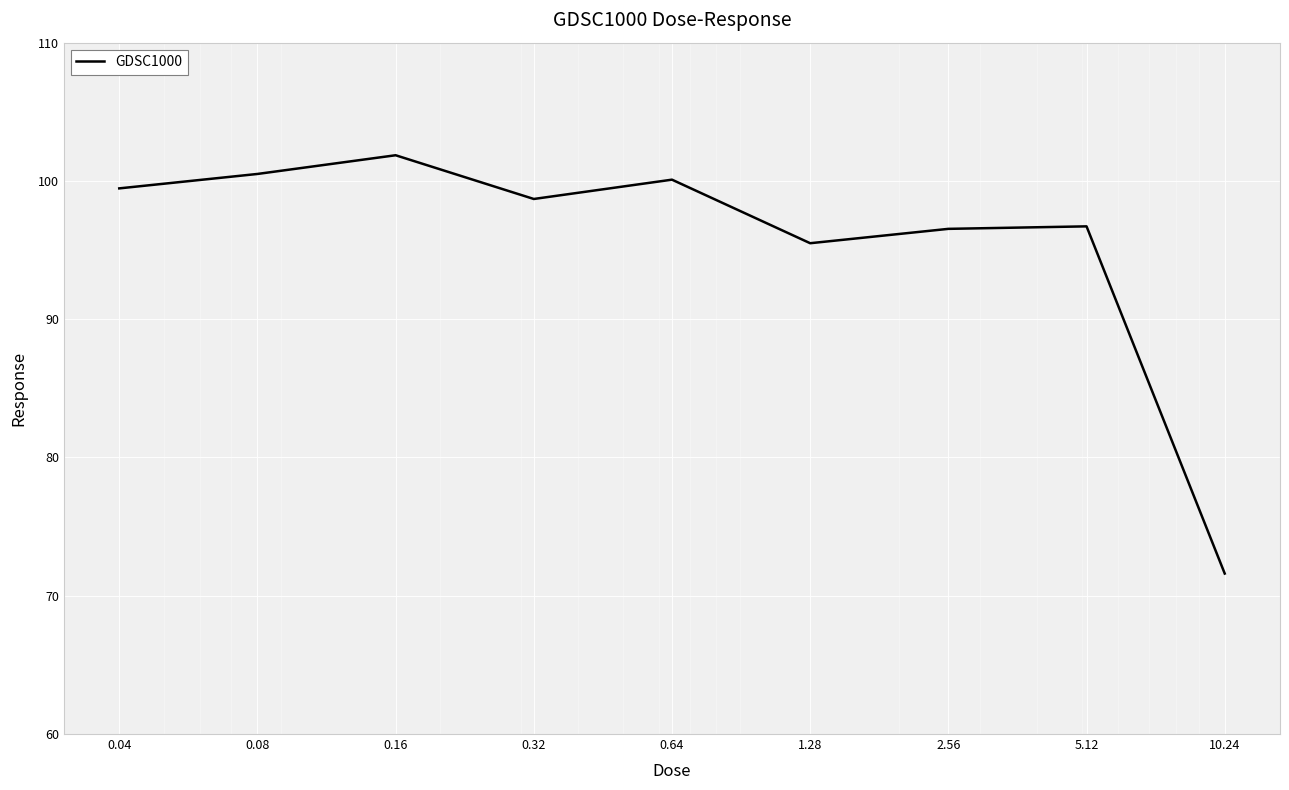

What is the minimum value shown in the chart?

71.6